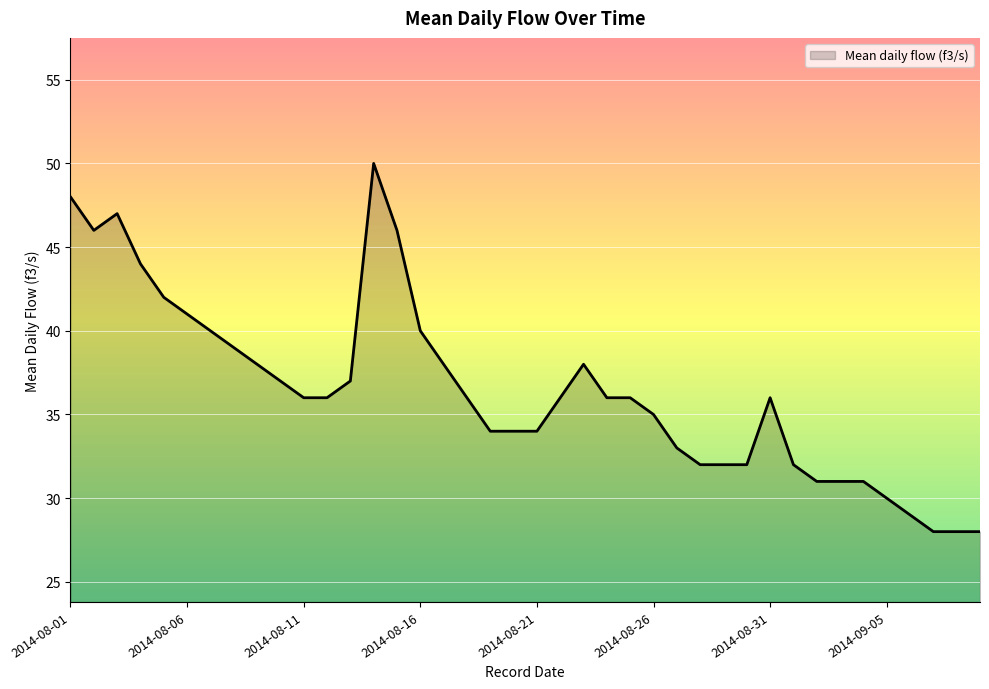

Reading left to right, list all the values displayed in this chart.

48	46	47	44	42	41	40	39	38	37	36	36	37	50	46	40	38	36	34	34	34	36	38	36	36	35	33	32	32	32	36	32	31	31	31	30	29	28	28	28